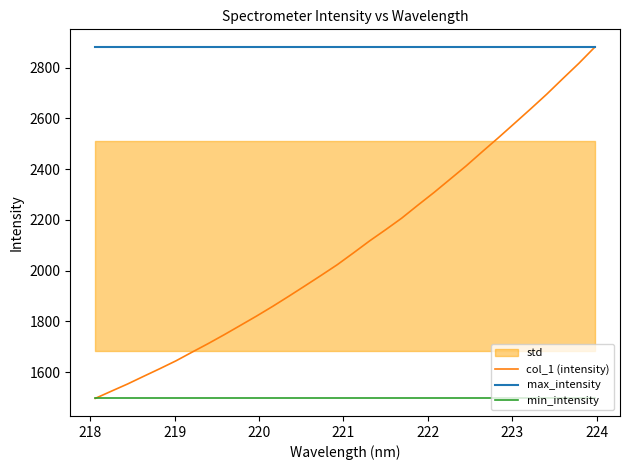

What is the highest value of the min_intensity series?

1496.8